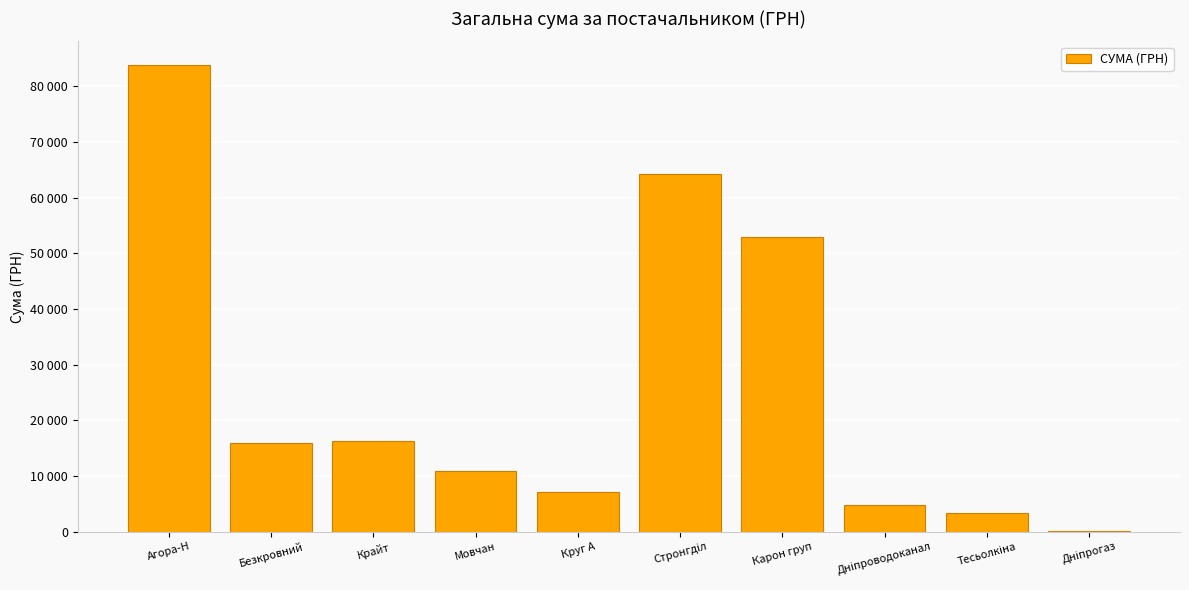

What position from the left is Стронгділ?

6